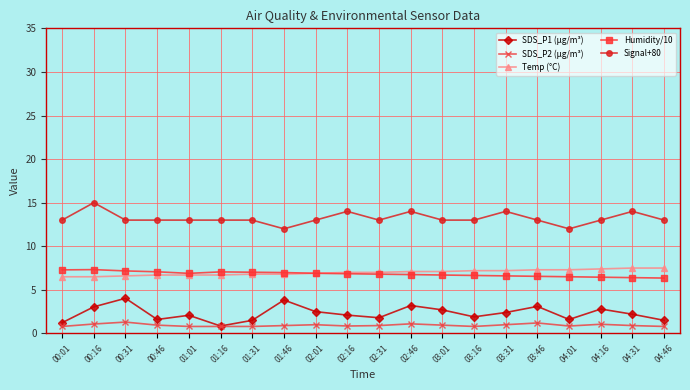

True or false: Signal+80 has more than 2 interior local peaks.

True